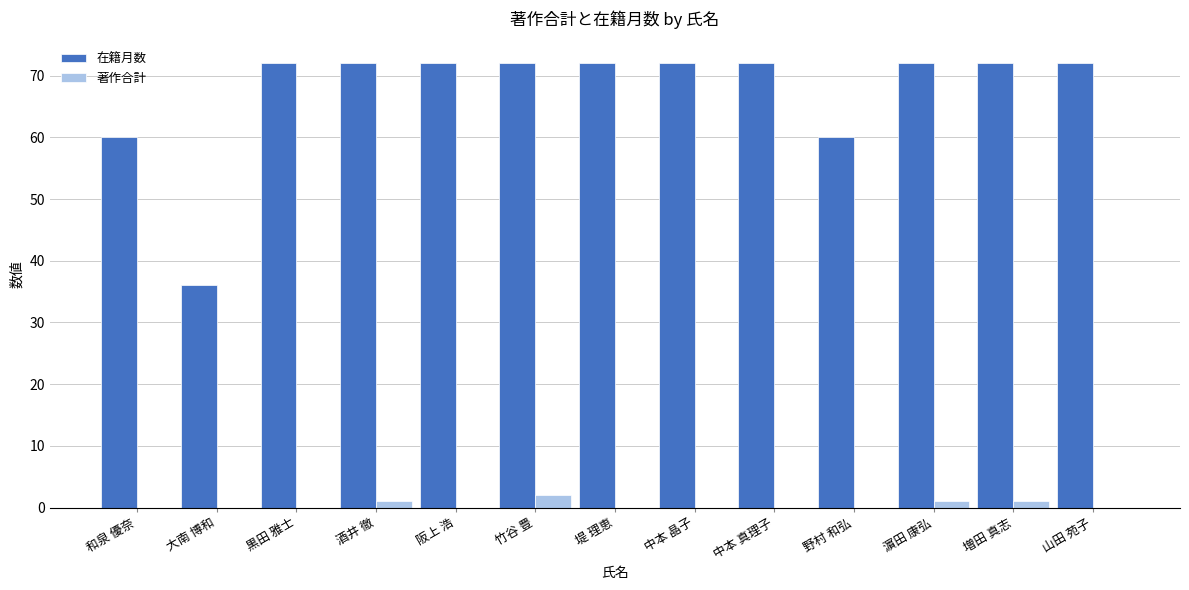

How many groups of bars are there?

13